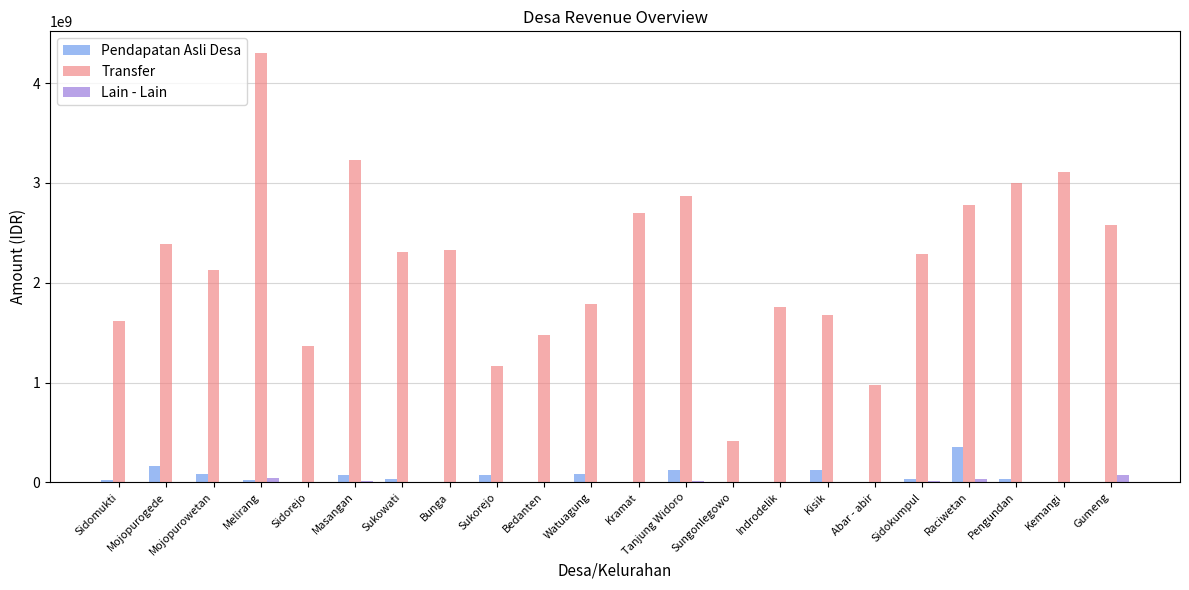

Where does the Lain - Lain series first go above 2450457?

Sidomukti